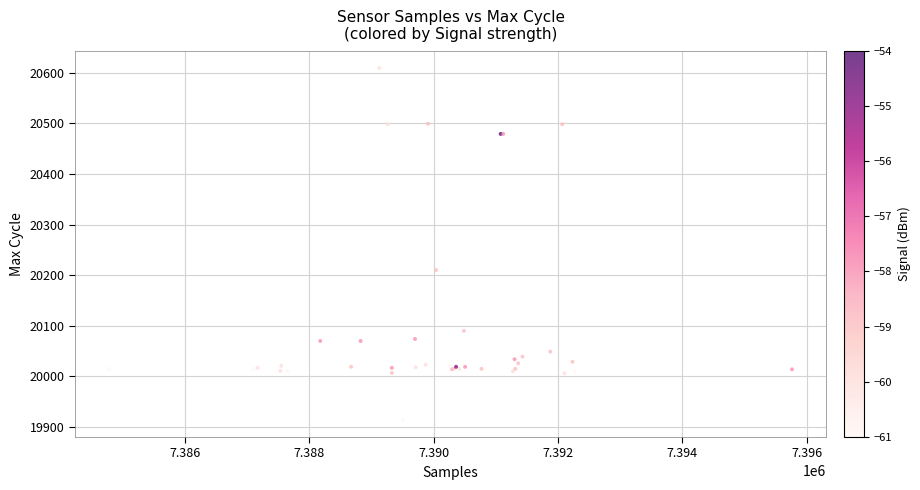

What Y value in the scatter plot is closest to 20262?

20210